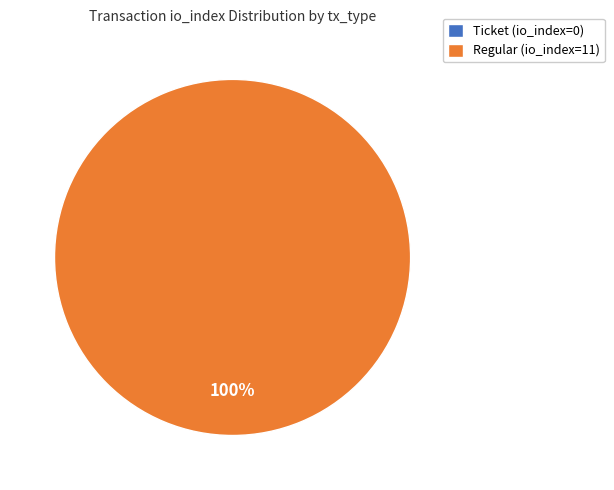

To the nearest percent, what is the average slice percentage?

50%